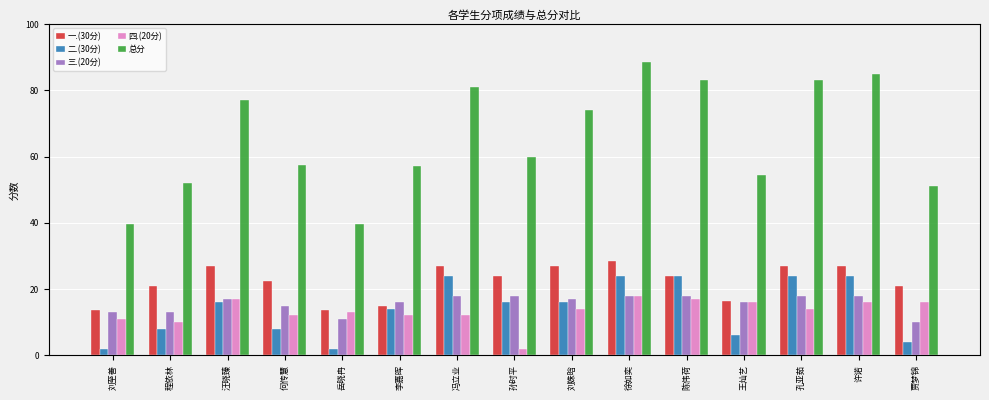

Reading right to left, extract all data points from this chart.

一.(30分): 贾梦锦=21.0	许诺=27.0	孔亚茹=27.0	王灿艺=16.5	陈伟荷=24.0	徐如奕=28.5	刘姝晗=27.0	孙时平=24.0	冯立业=27.0	李嘉晖=15.0	岳晓冉=13.5	何传慧=22.5	汪晓臻=27.0	程依林=21.0	刘至善=13.5
二.(30分): 贾梦锦=4.0	许诺=24.0	孔亚茹=24.0	王灿艺=6.0	陈伟荷=24.0	徐如奕=24.0	刘姝晗=16.0	孙时平=16.0	冯立业=24.0	李嘉晖=14.0	岳晓冉=2.0	何传慧=8.0	汪晓臻=16.0	程依林=8.0	刘至善=2.0
三.(20分): 贾梦锦=10.0	许诺=18.0	孔亚茹=18.0	王灿艺=16.0	陈伟荷=18.0	徐如奕=18.0	刘姝晗=17.0	孙时平=18.0	冯立业=18.0	李嘉晖=16.0	岳晓冉=11.0	何传慧=15.0	汪晓臻=17.0	程依林=13.0	刘至善=13.0
四.(20分): 贾梦锦=16.0	许诺=16.0	孔亚茹=14.0	王灿艺=16.0	陈伟荷=17.0	徐如奕=18.0	刘姝晗=14.0	孙时平=2.0	冯立业=12.0	李嘉晖=12.0	岳晓冉=13.0	何传慧=12.0	汪晓臻=17.0	程依林=10.0	刘至善=11.0
总分: 贾梦锦=51.0	许诺=85.0	孔亚茹=83.0	王灿艺=54.5	陈伟荷=83.0	徐如奕=88.5	刘姝晗=74.0	孙时平=60.0	冯立业=81.0	李嘉晖=57.0	岳晓冉=39.5	何传慧=57.5	汪晓臻=77.0	程依林=52.0	刘至善=39.5